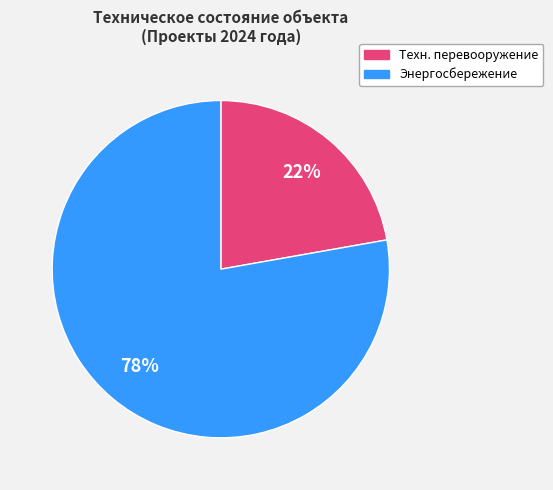

How many segments does this pie chart have?

2